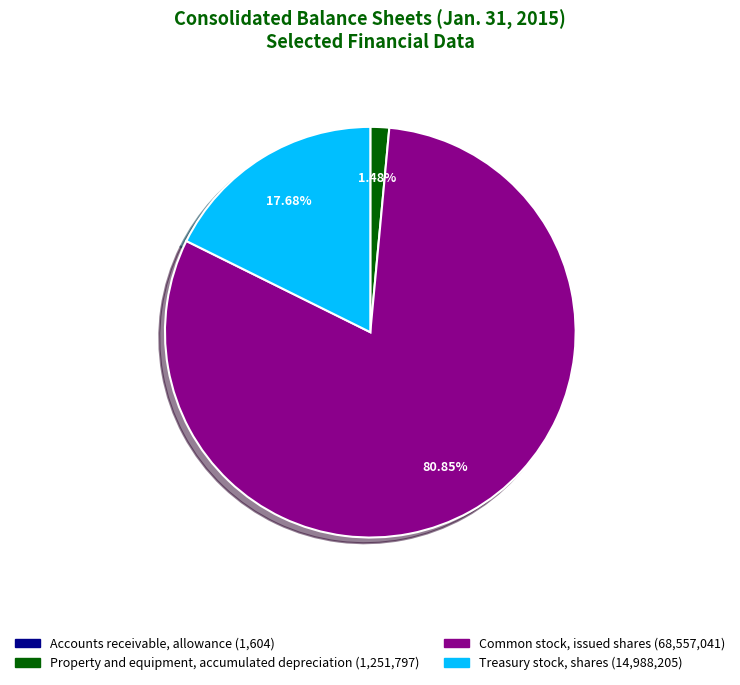

Is it true that Common stock, issued shares is 81% of the pie?

True